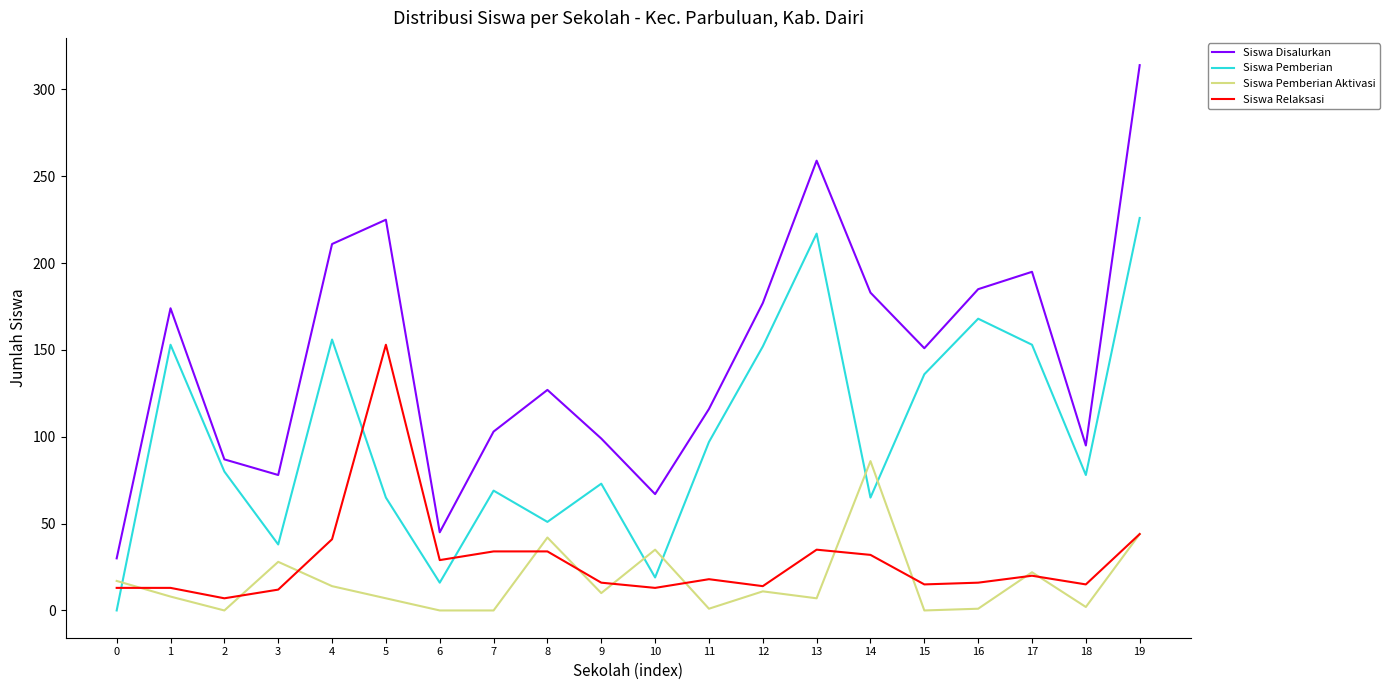

At which label does Siswa Relaksasi reach its minimum?

2